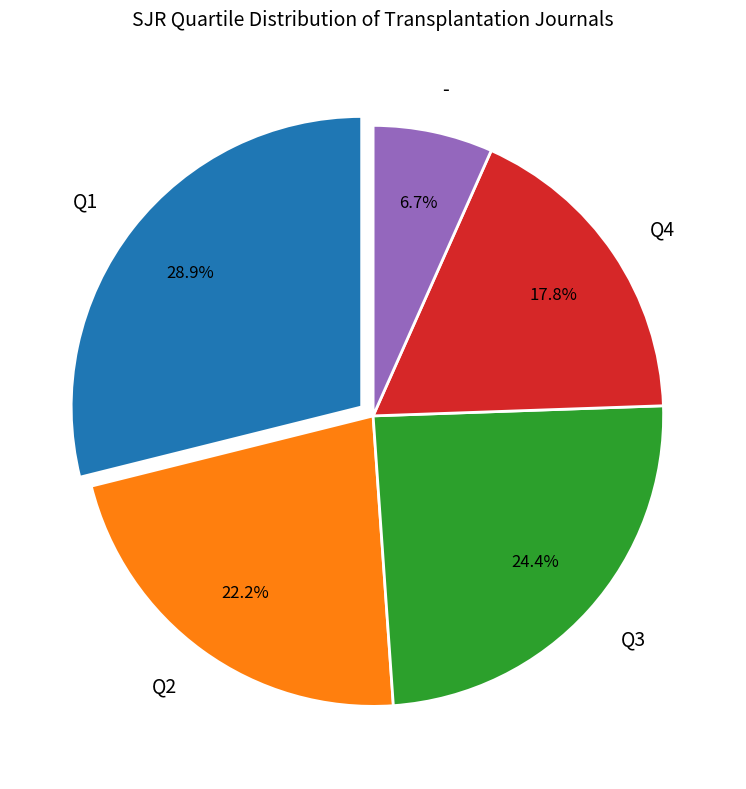

The Q1 slice represents 29% of the pie. True or false?

True